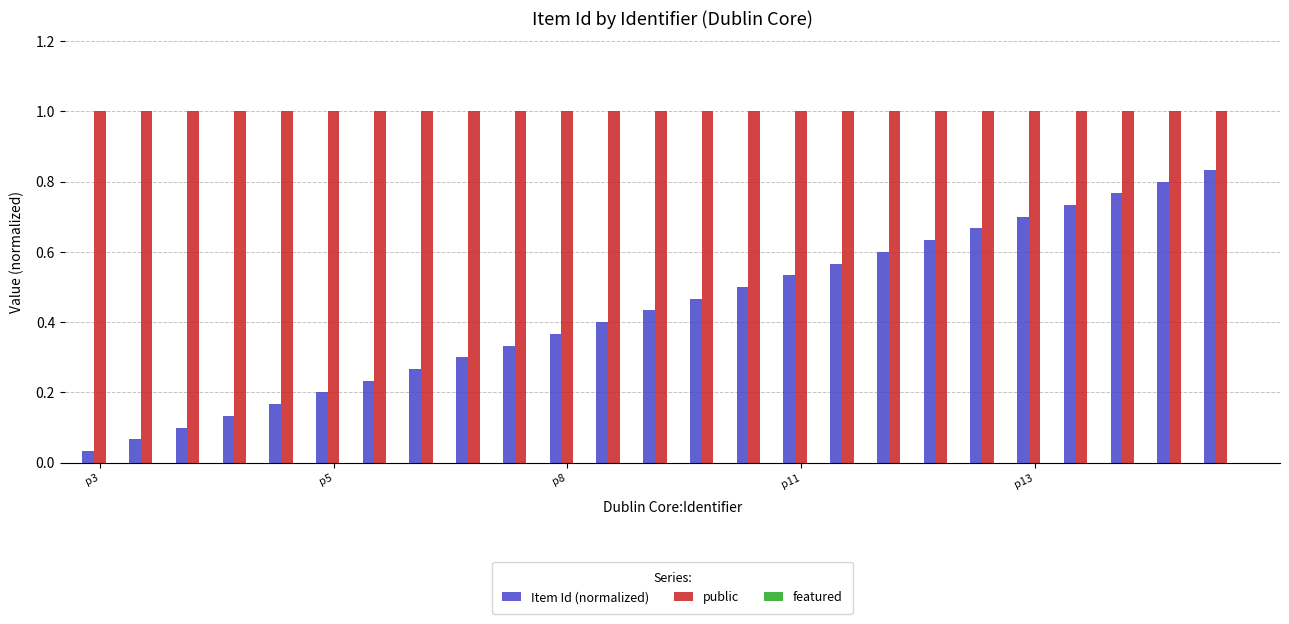

How many series are shown in this chart?

2